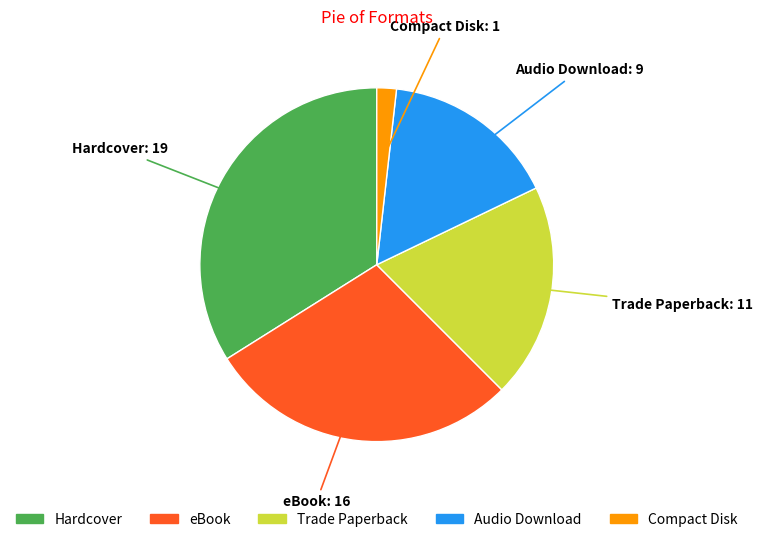

Count the number of slices in the pie.

5